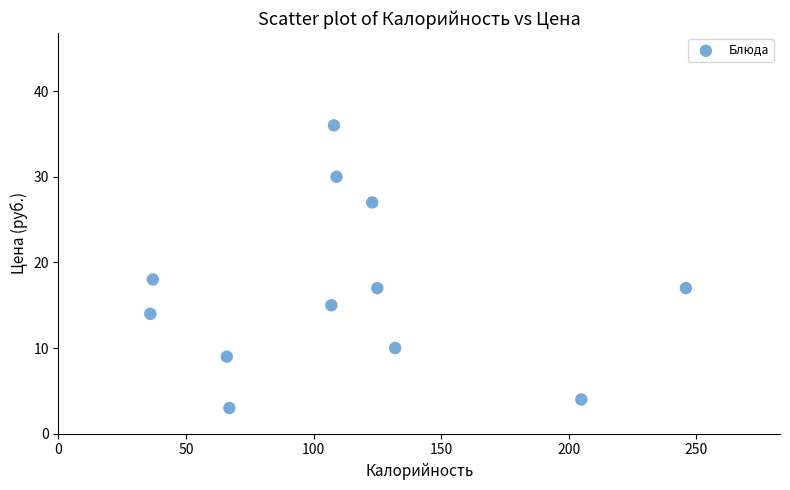

What is the range of X values (max minus min)?

210